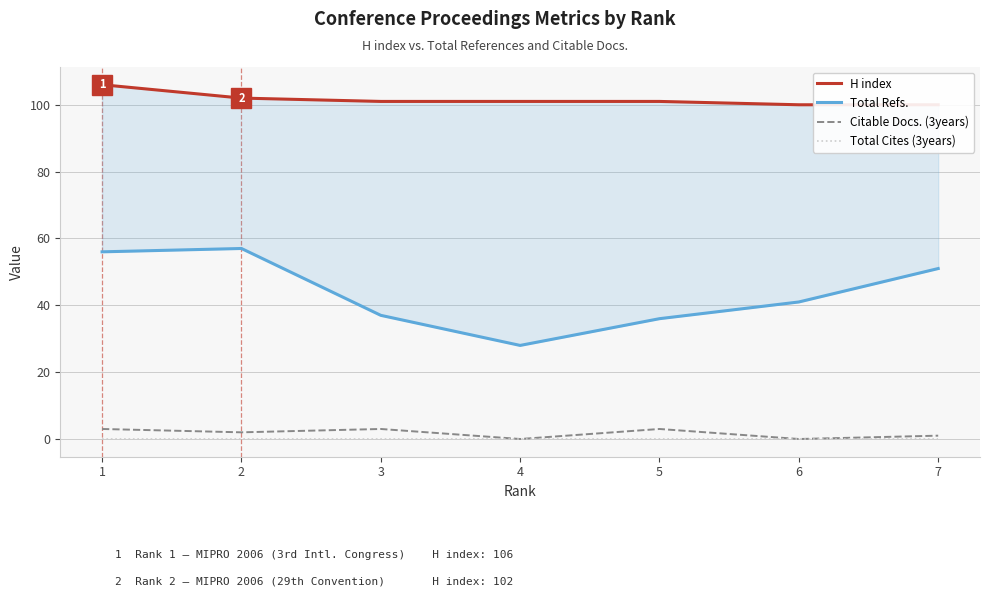

True or false: Total Refs. and Citable Docs. (3years) intersect in this chart.

False